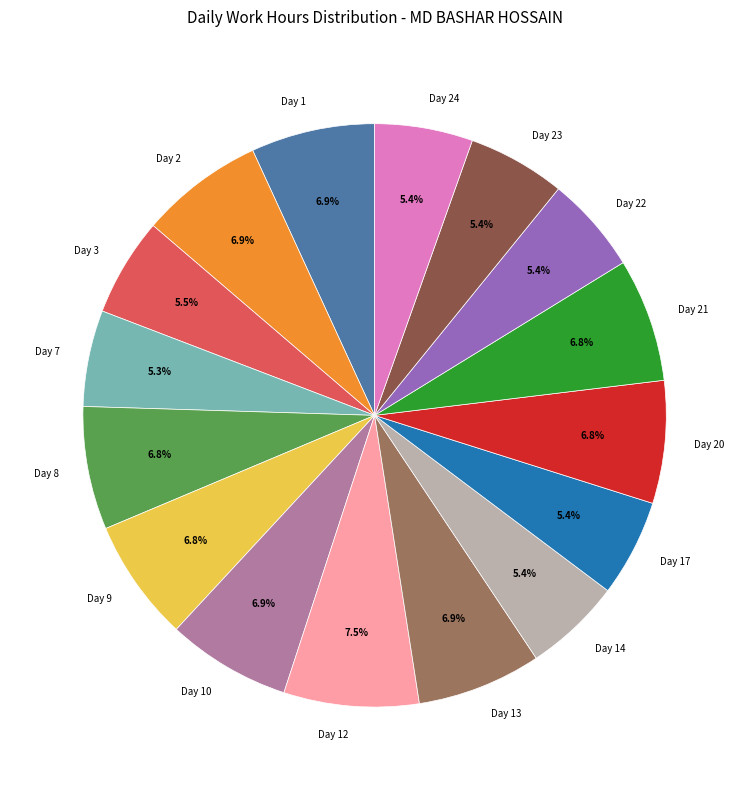

Do Day 14 and Day 21 together represent more than half of the pie?

No